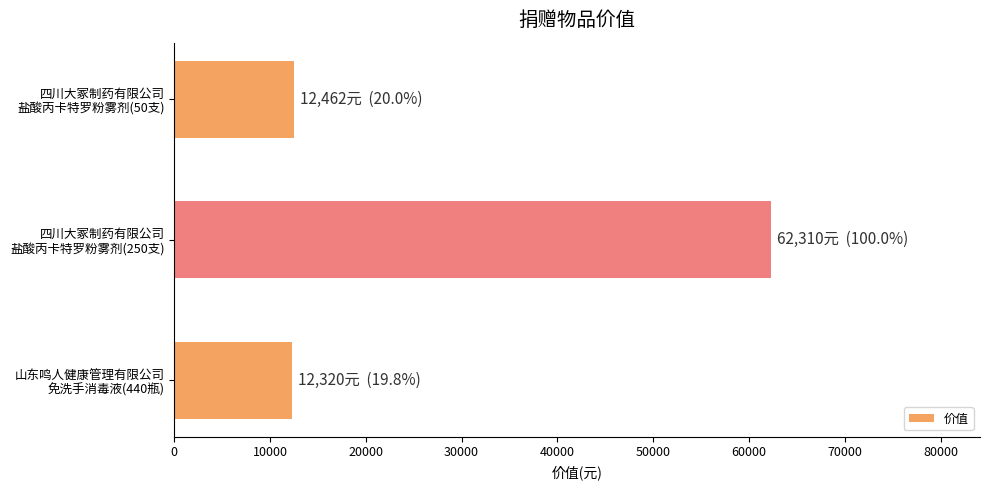

Where is the data nearest to the value 37315?

四川大冢制药有限公司
盐酸丙卡特罗粉雾剂(50支)